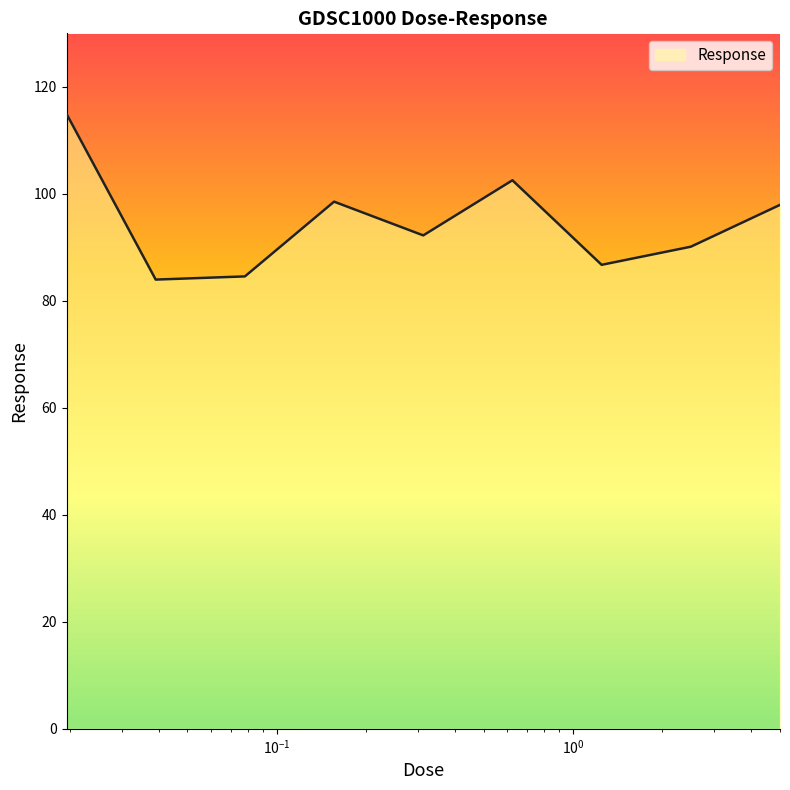

How many values are below 92?

4